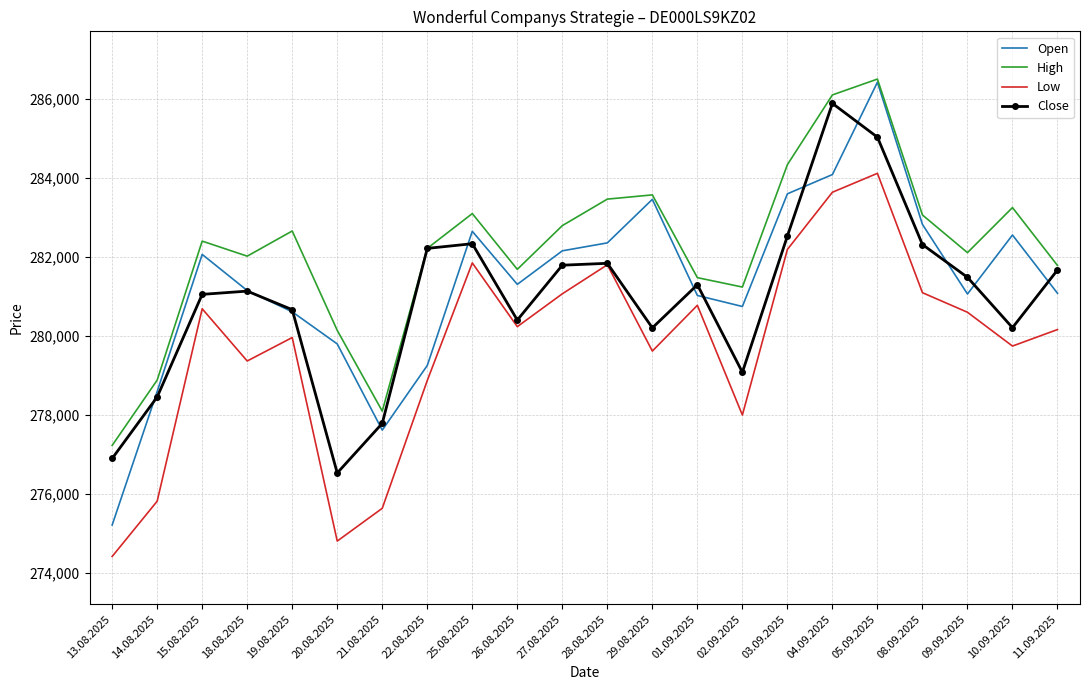

Between 14.08.2025 and 27.08.2025, which series saw the biggest shift?

Low